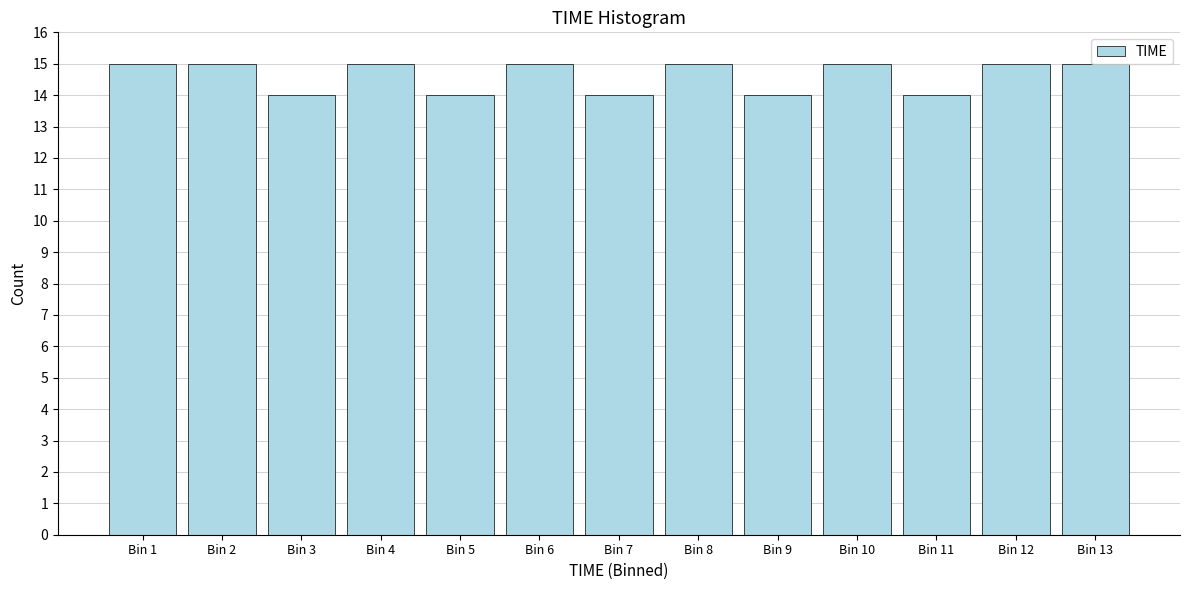

Approximately how many times larger is the value at Bin 7 compared to Bin 9?

1.0